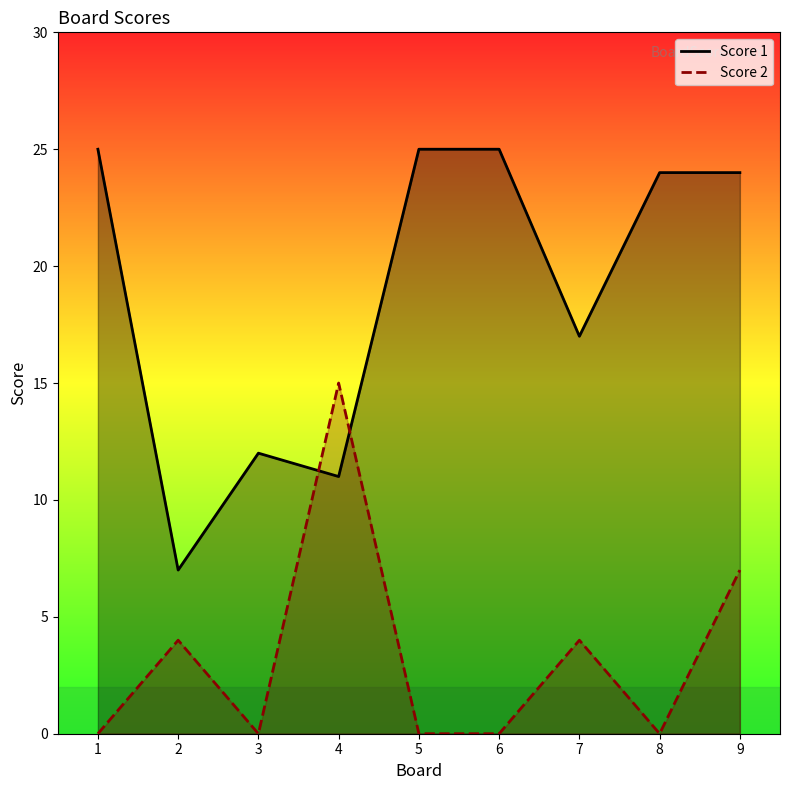

Between which two adjacent categories do Score 2 and Score 1 first intersect?

3 and 4